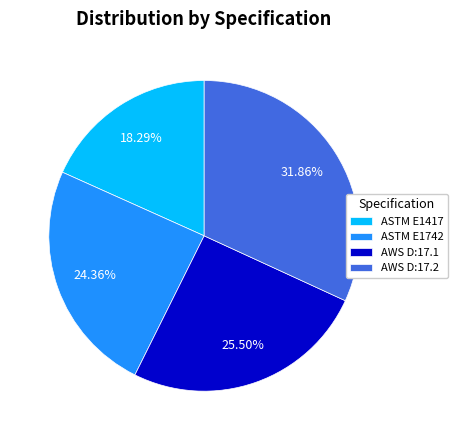

What percentage is the ASTM E1417 slice, to the nearest percent?

18%